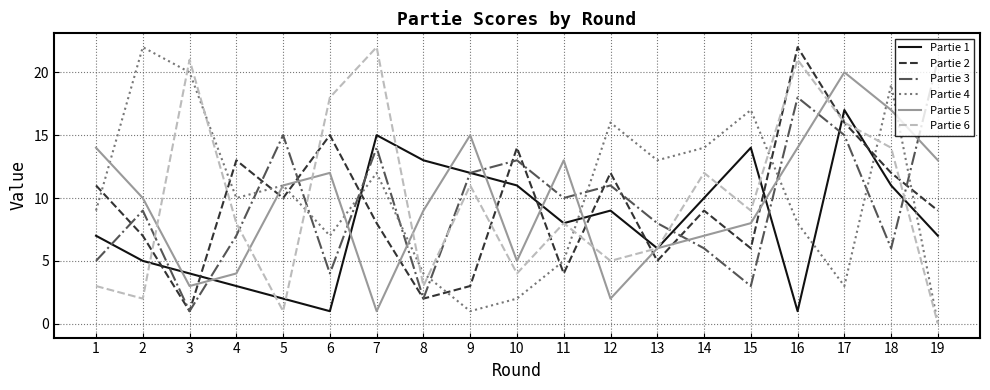

How many values in the Partie 3 series are below 9?

9